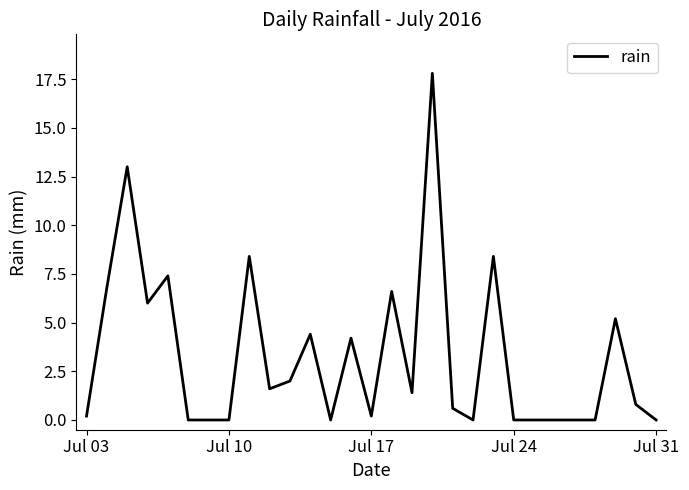

What is the difference between the maximum and minimum values?

17.8